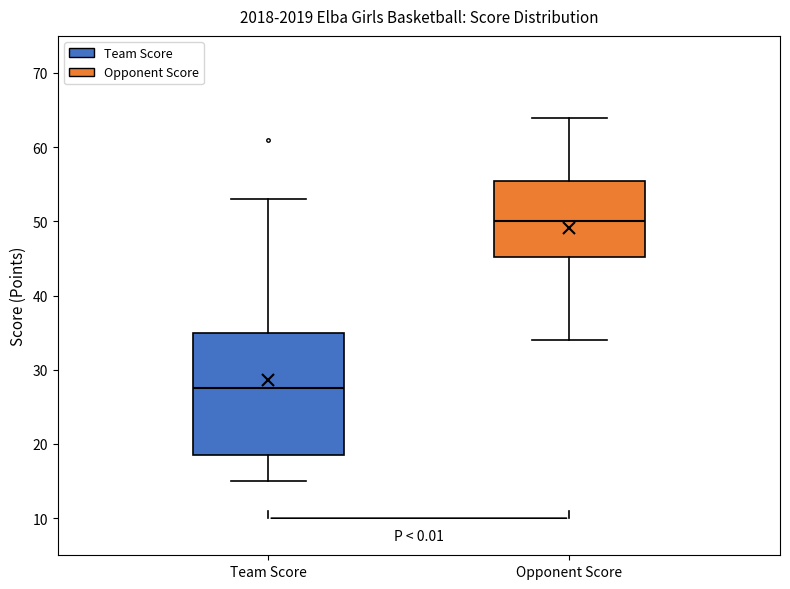

Where is the lower edge of the box for Team Score on the y-axis? The values are not printed on the chart, so give them approximately, as read against the axis.

19